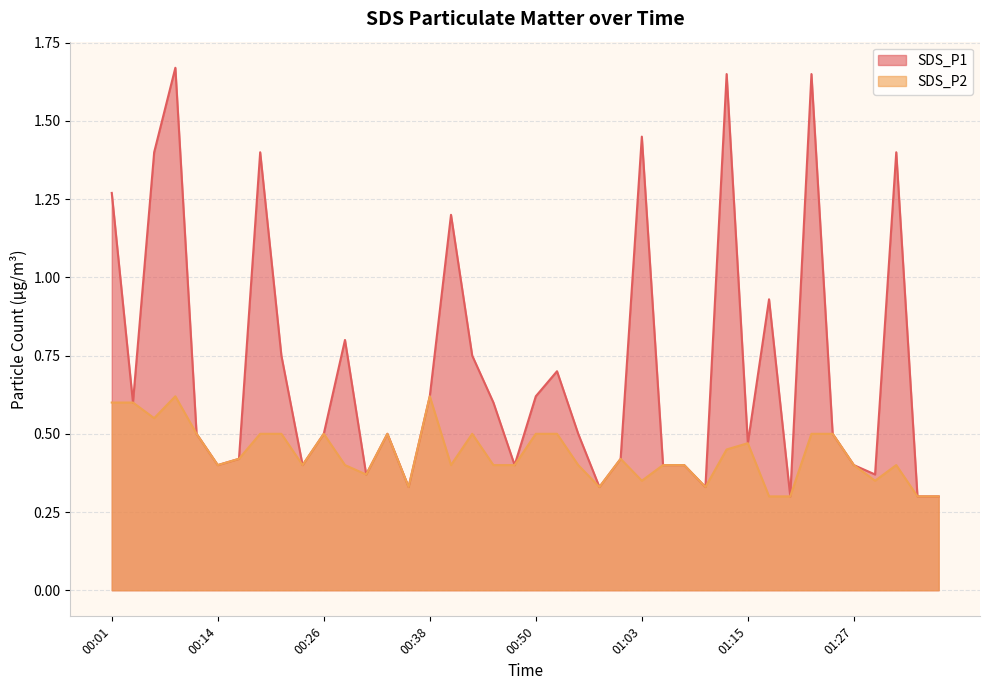

How many lines are shown in the chart?

2